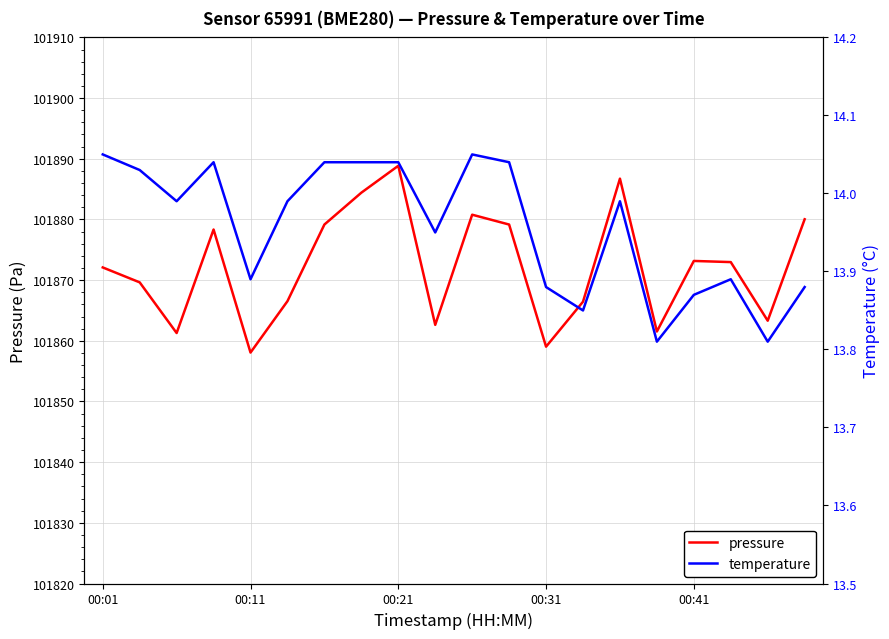

List the series in order of their peak value, highest first.

pressure, temperature